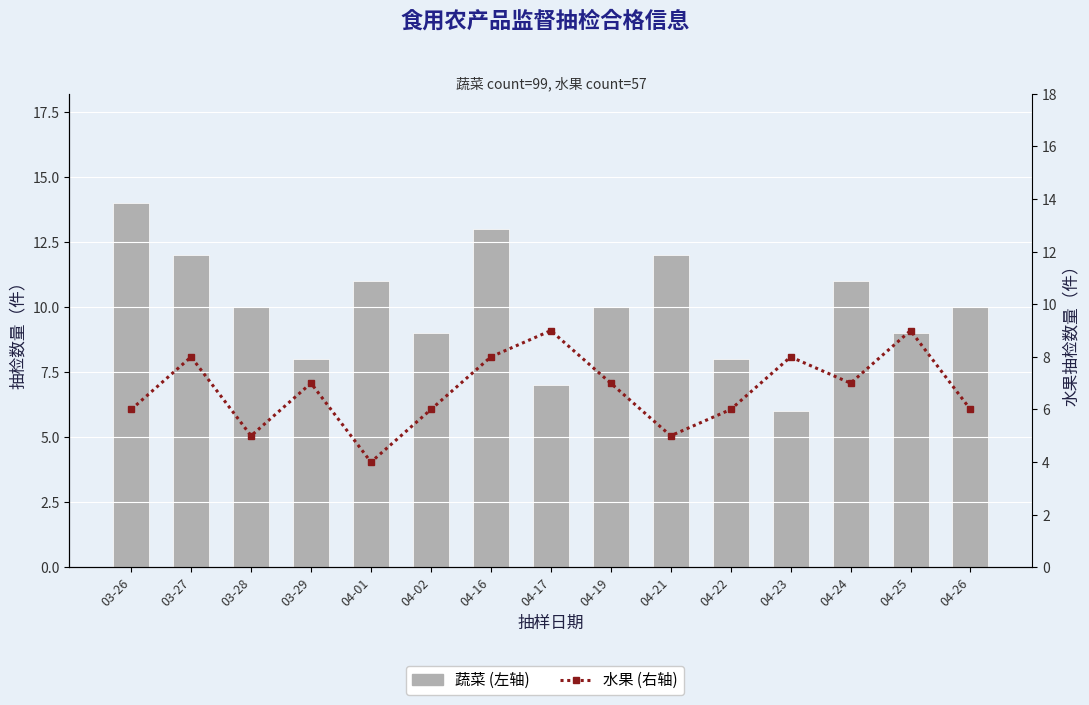

At which category does the chart reach its peak across all series?

03-26